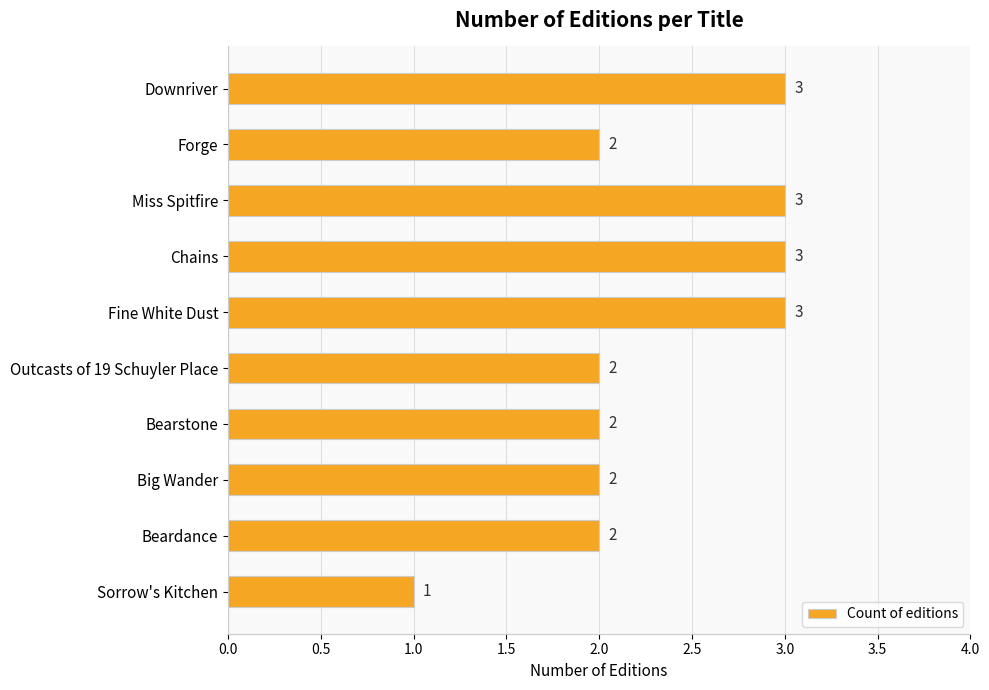

Which has a higher value, Sorrow's Kitchen or Forge?

Forge